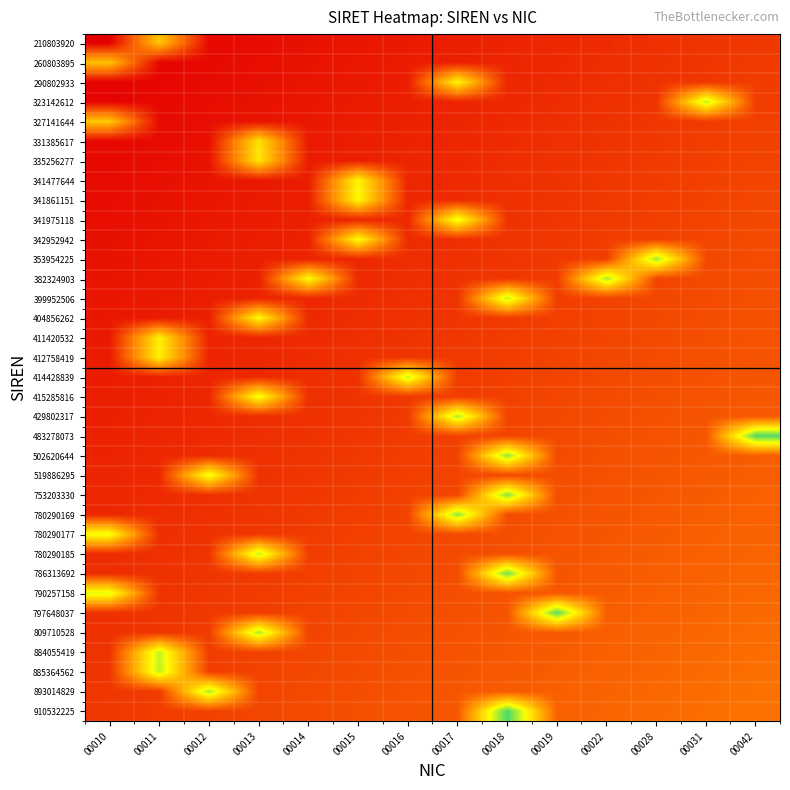

At which category is the sum across all series the highest?

00018